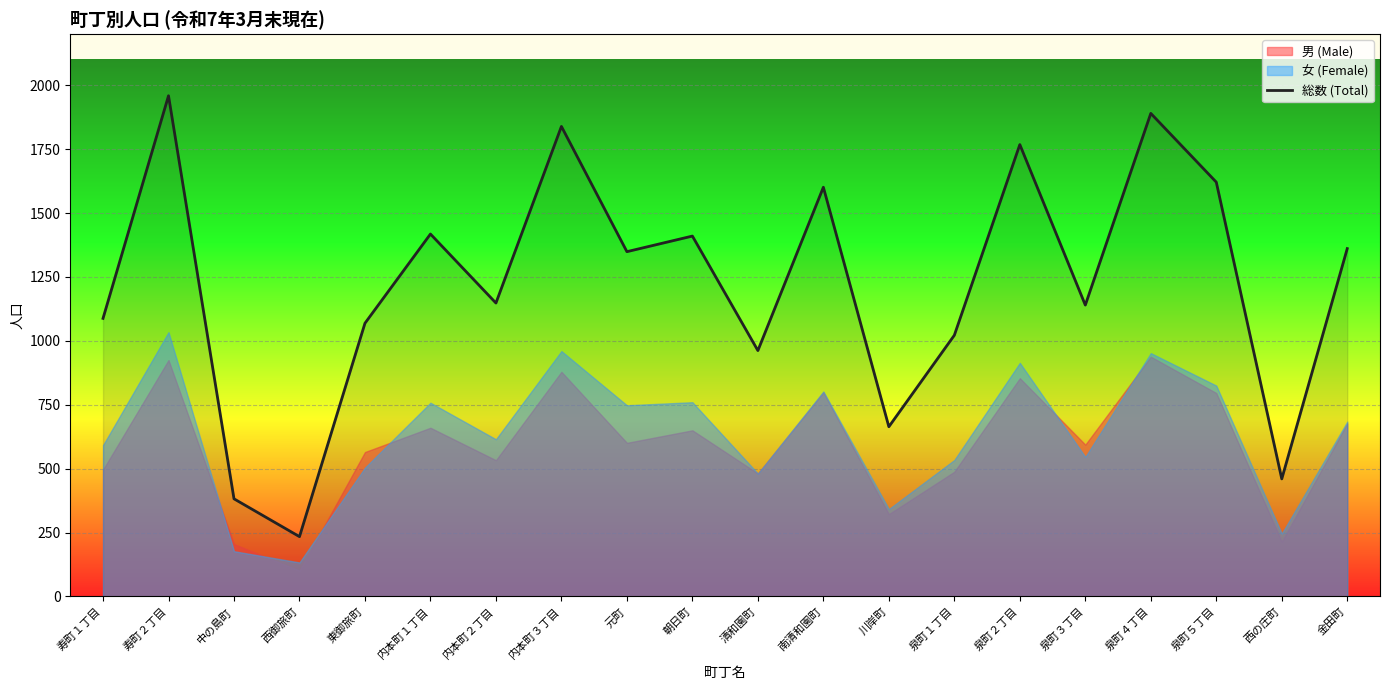

What is the difference between the values at 寿町２丁目 and 朝日町?

549